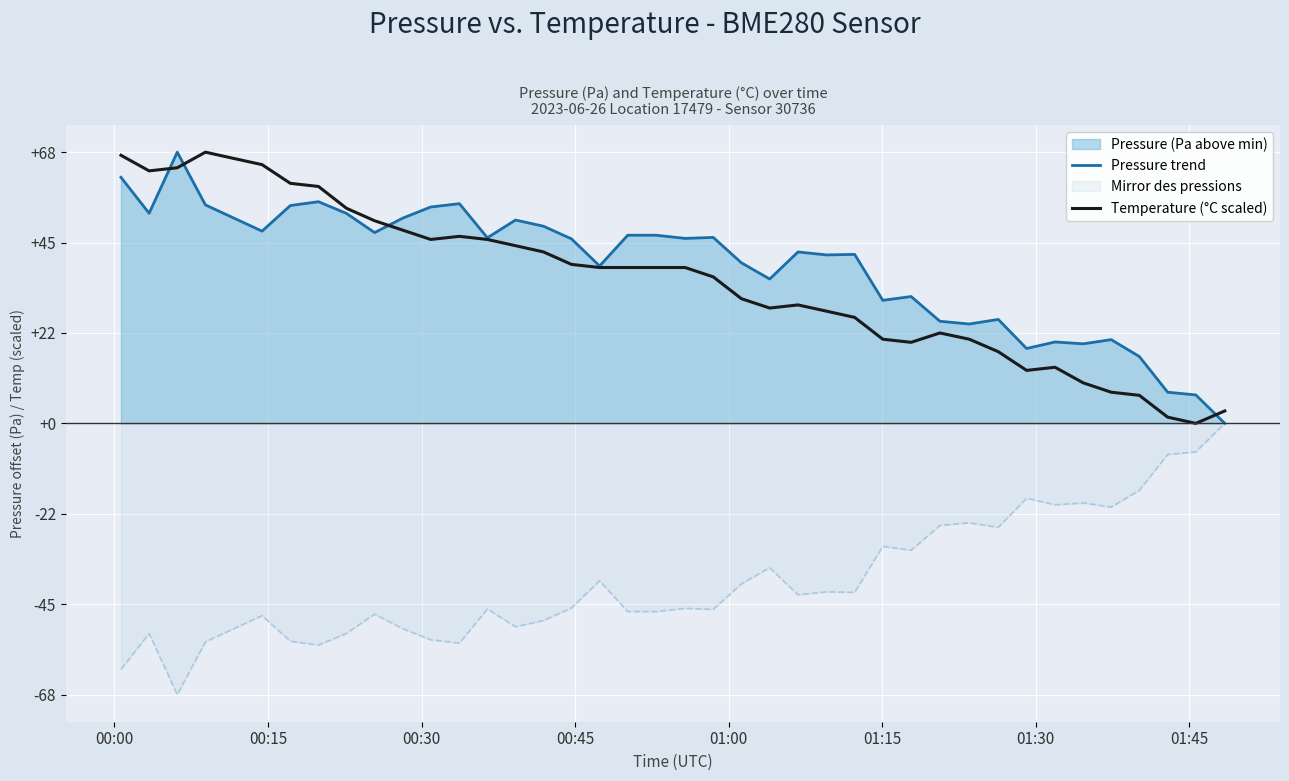

True or false: Mirror des pressions and Temperature (°C scaled) cross at least once.

False